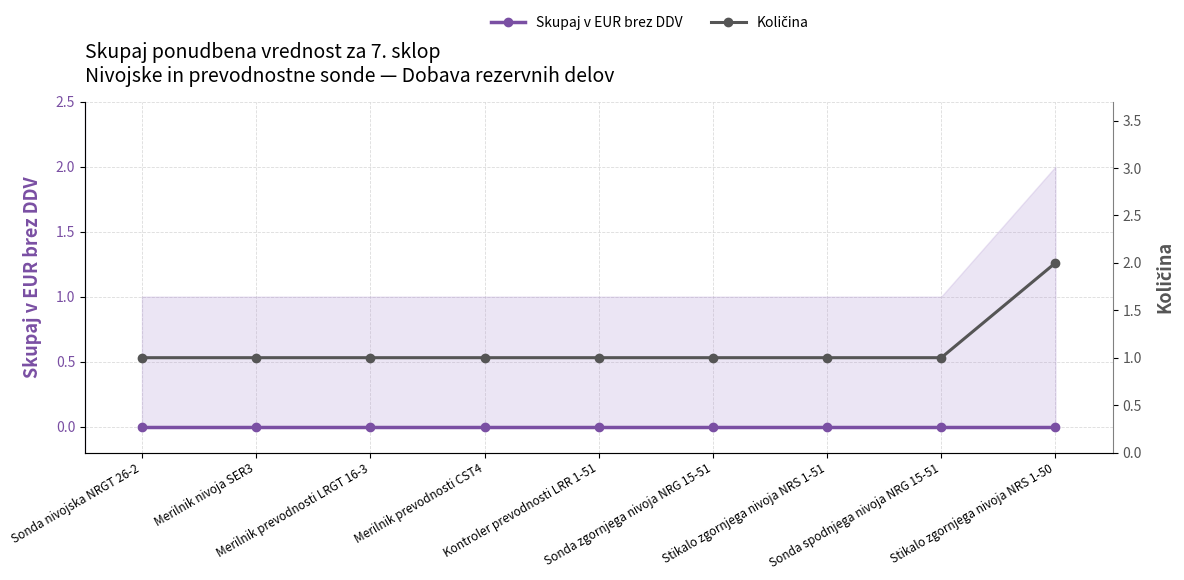

What is the label of the 1st point from the left?

Sonda nivojska NRGT 26-2